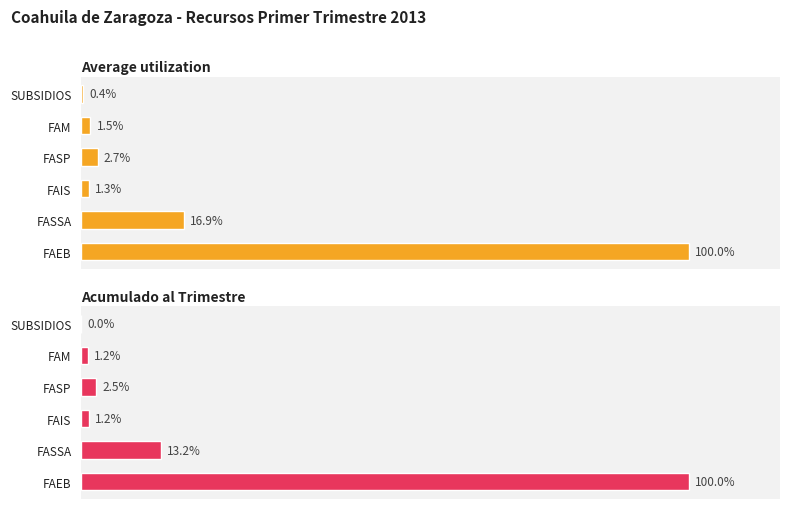

What are all the series names shown in the legend?

Average utilization, Acumulado al Trimestre